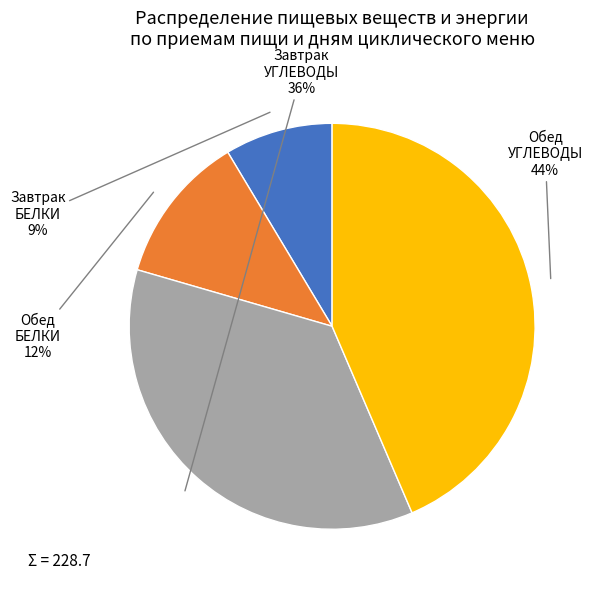

True or false: Завтрак БЕЛКИ accounts for 9% of the total.

True